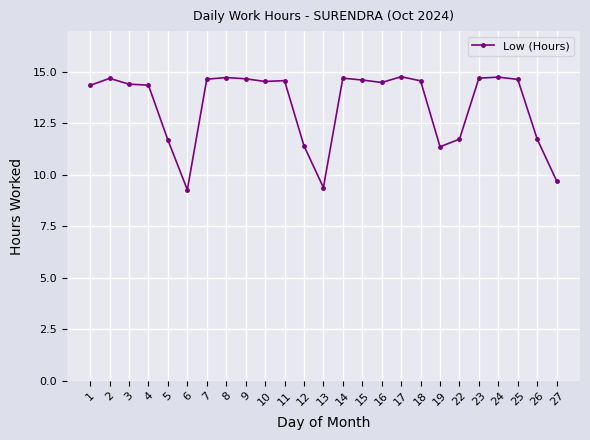

What is the difference between the values at 27 and 11?

4.9